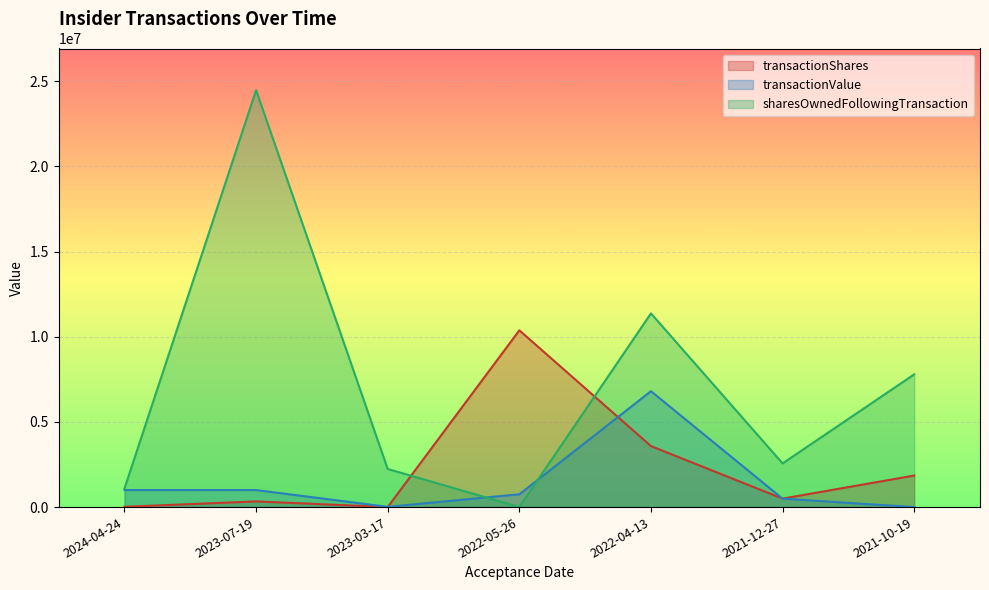

Which category has the highest value across all series?

2023-07-19